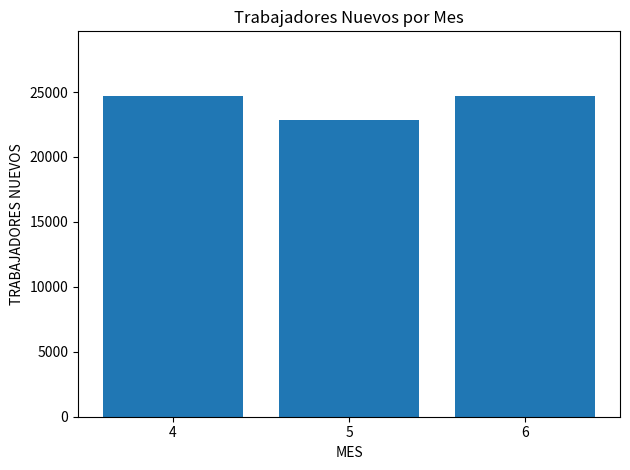

At which label is the value closest to 23782?

4